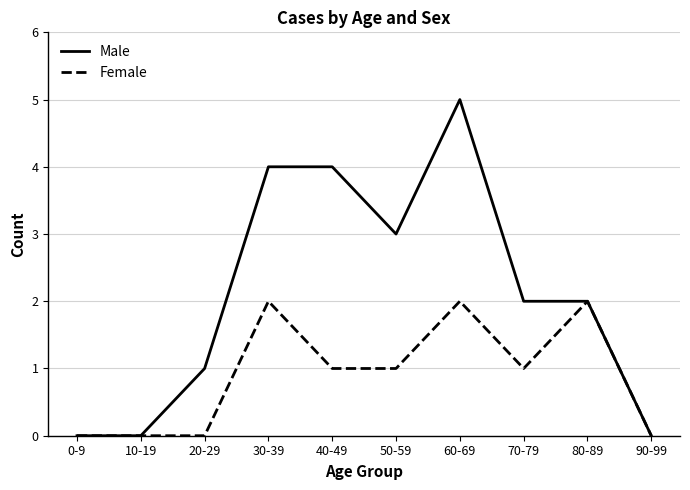

The Male series shows 0 at 90-99. True or false?

True